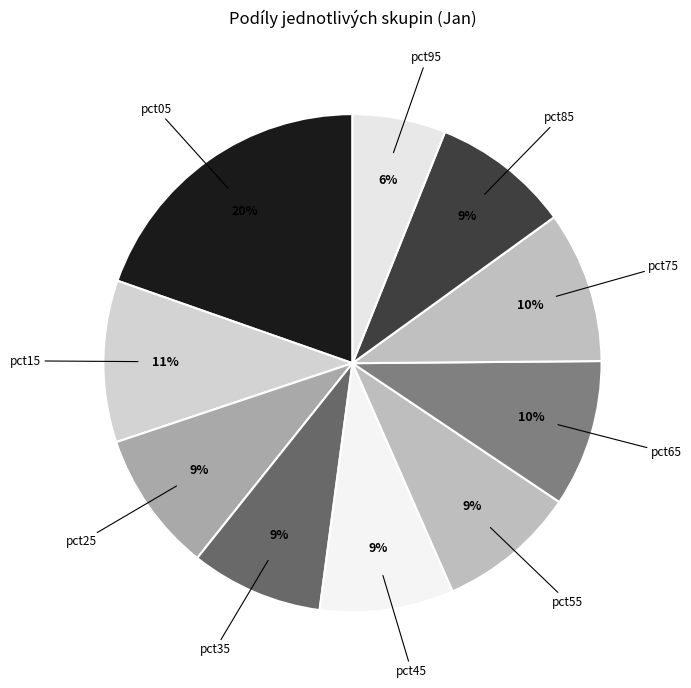

Is it true that pct55 is 9% of the pie?

True